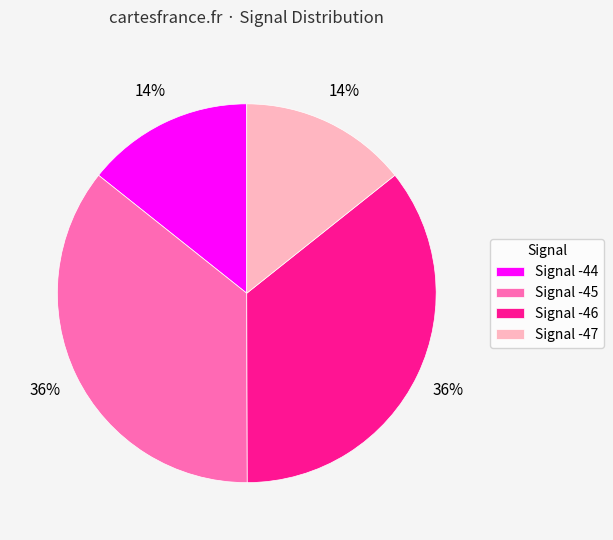

To the nearest percent, what is the average slice percentage?

25%